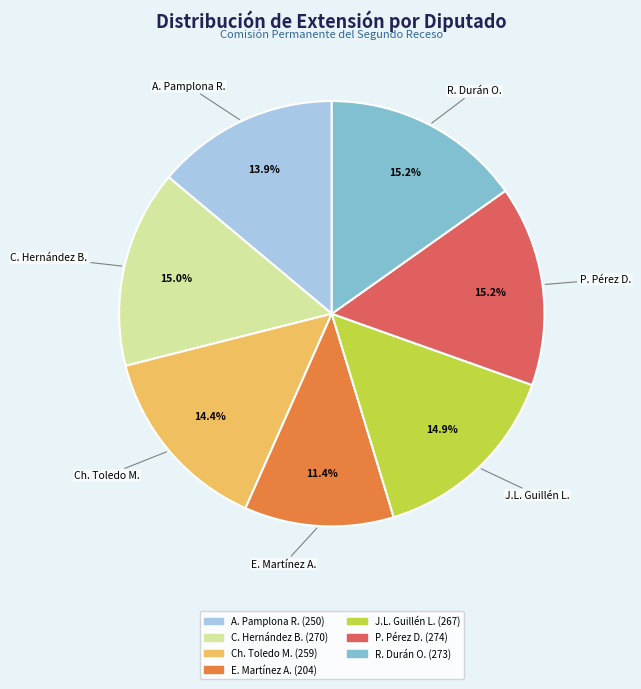

Is there any slice that represents more than half of the pie?

No